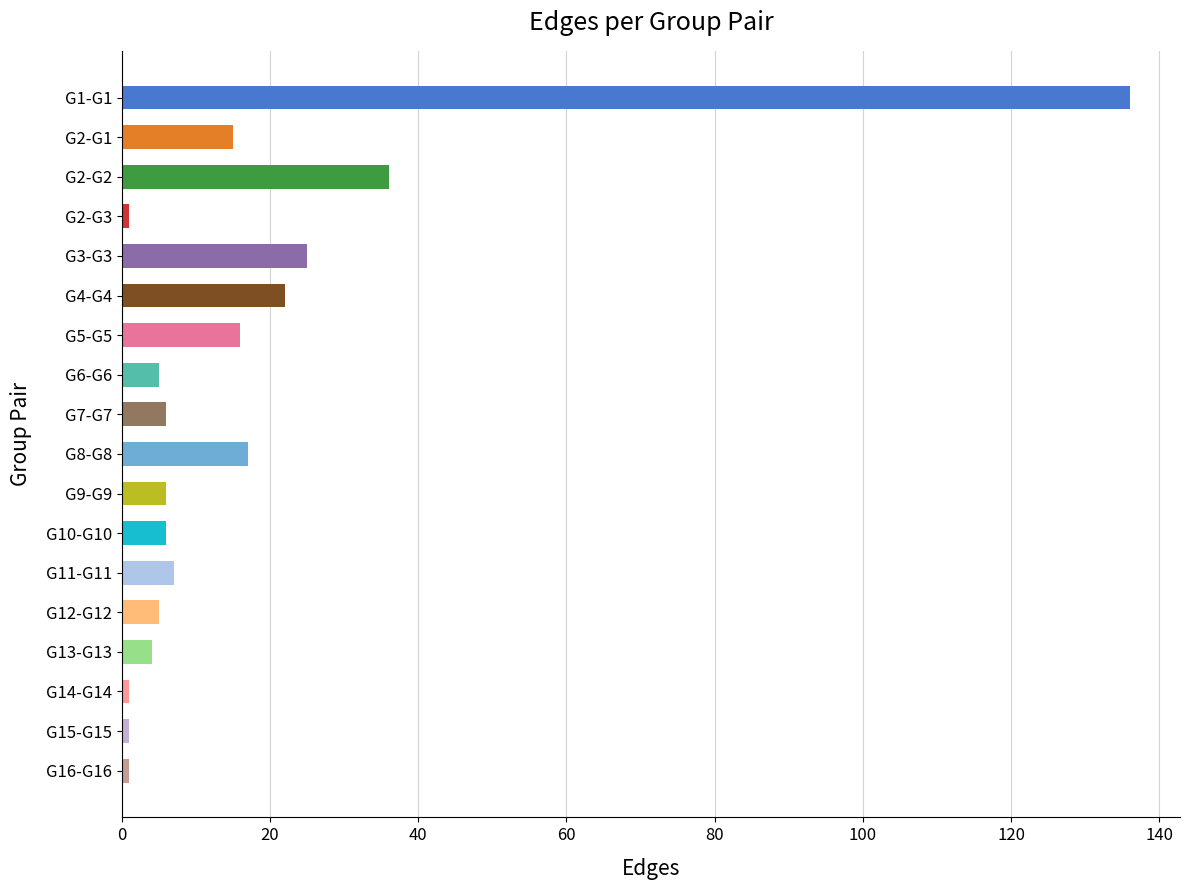

What is the label of the 16th bar from the top?

G14-G14